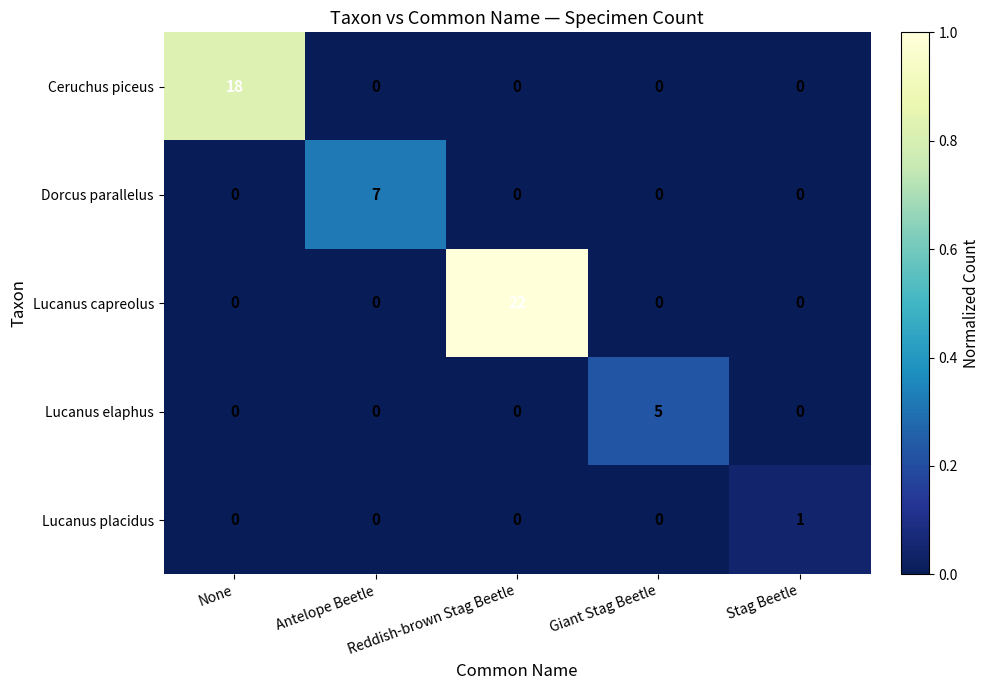

How many distinct data groups are displayed?

5